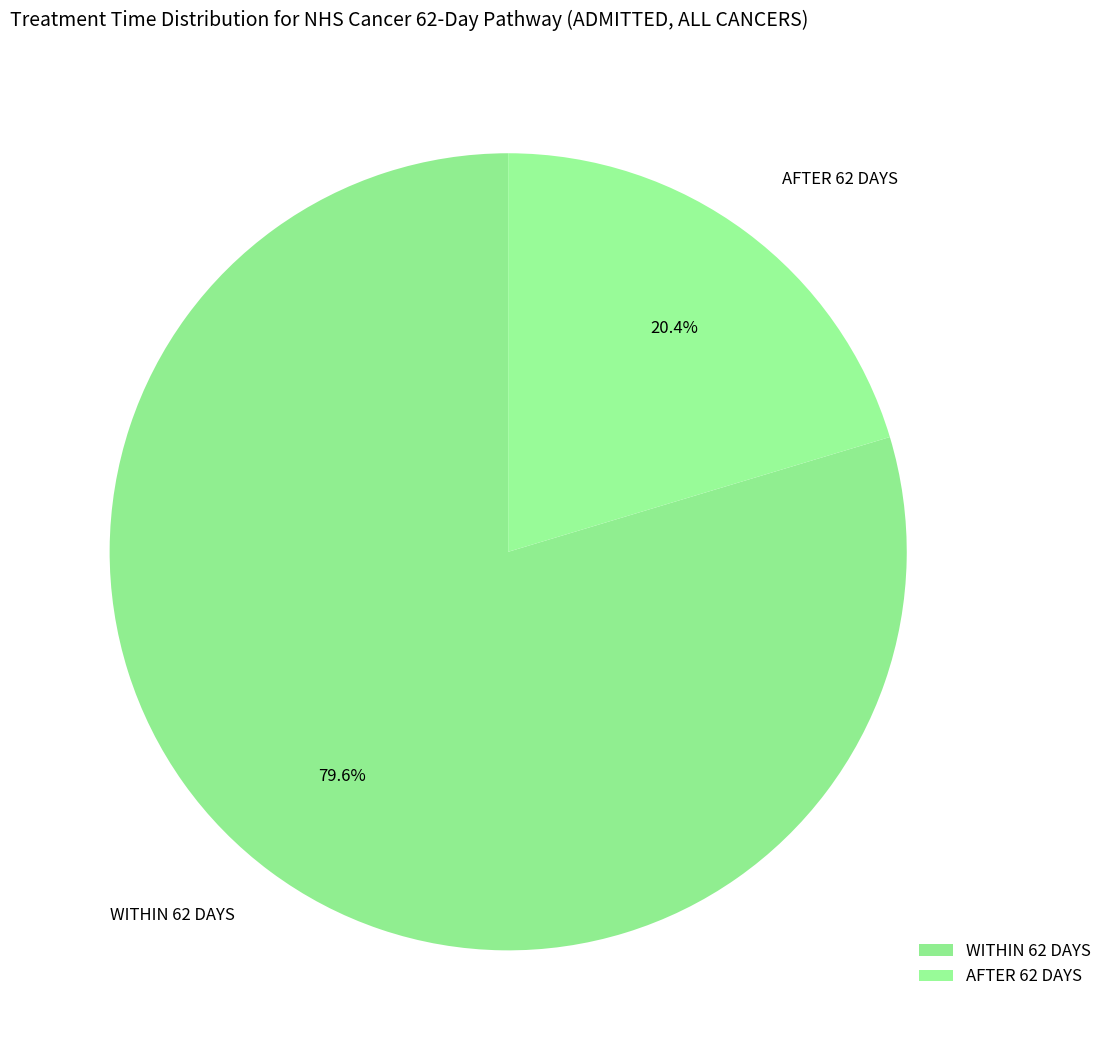

What is the largest slice in the pie chart?

WITHIN 62 DAYS